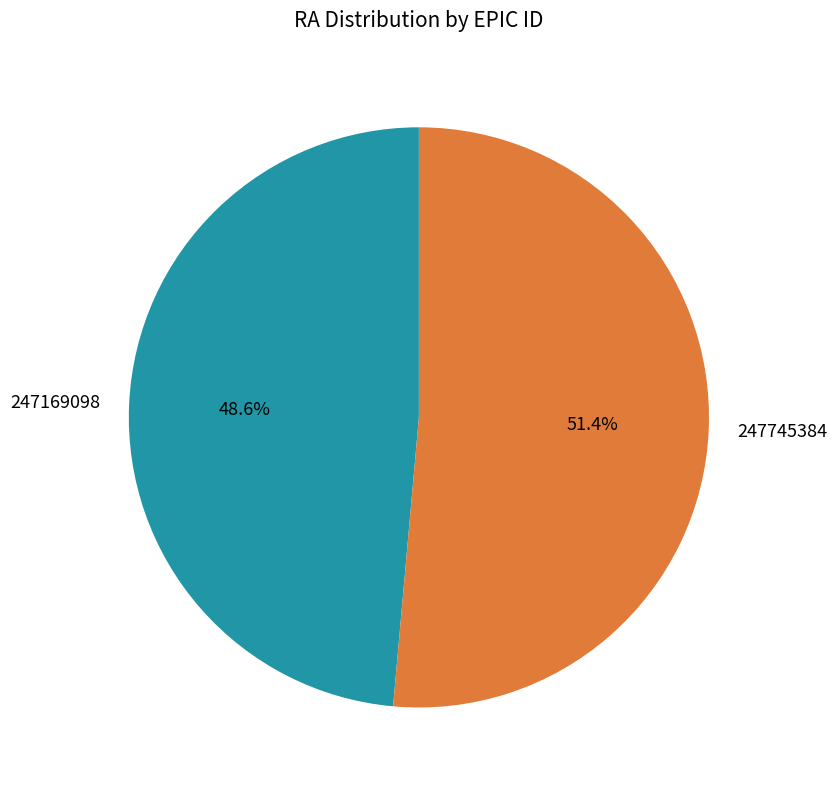

Does 247169098 represent more than half of the total?

No